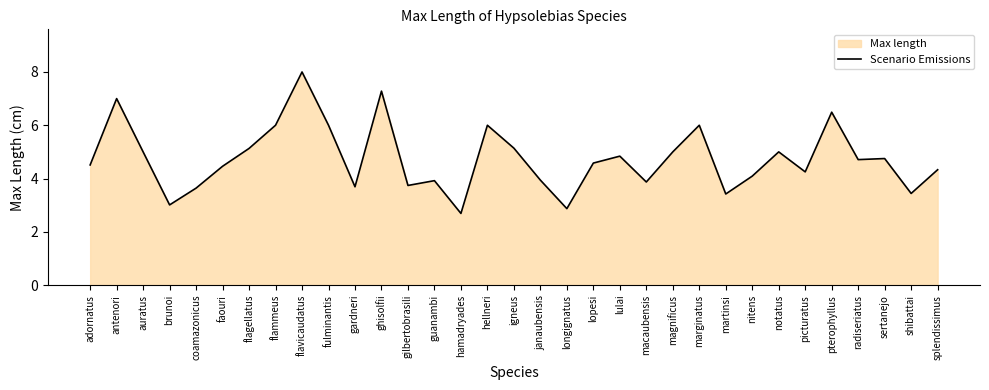

What is the difference between the values at radiseriatus and magnificus?

0.3